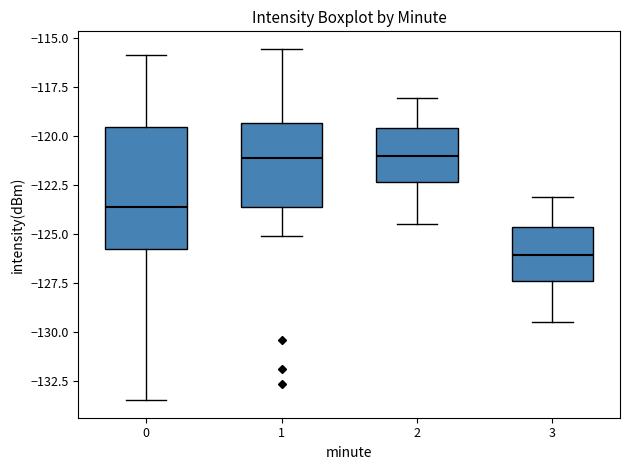

Reading left to right, transcribe this box plot: for each box, give where its median line is, the range the box spans, and where its two whiskers end, as read against the y-axis. The values are not printed on the chart, so give them approximately, as read against the axis.

0: median -123.5, box -126.0 to -119.5, whiskers -133.5 to -116.0
1: median -121.0, box -123.5 to -119.5, whiskers -125.0 to -115.5
2: median -121.0, box -122.5 to -119.5, whiskers -124.5 to -118.0
3: median -126.0, box -127.5 to -124.5, whiskers -129.5 to -123.0